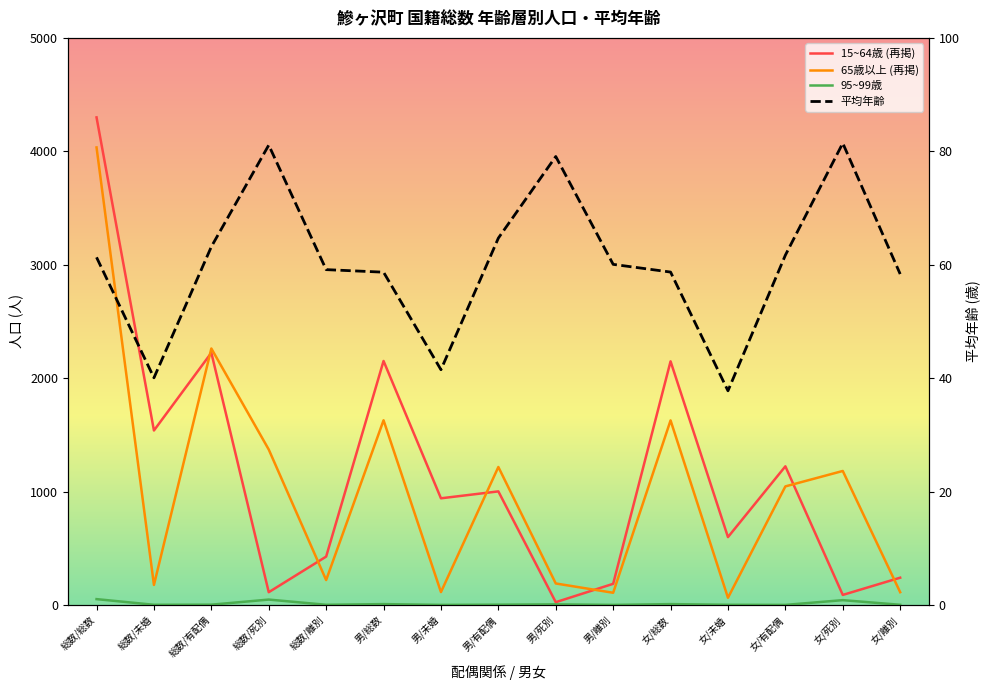

Is this an area chart (filled region under the line)?

No